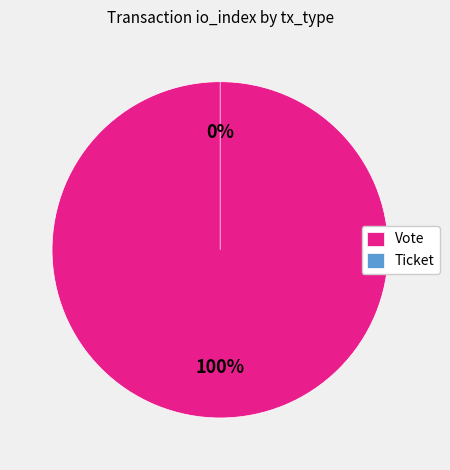

What is the majority slice?

Vote